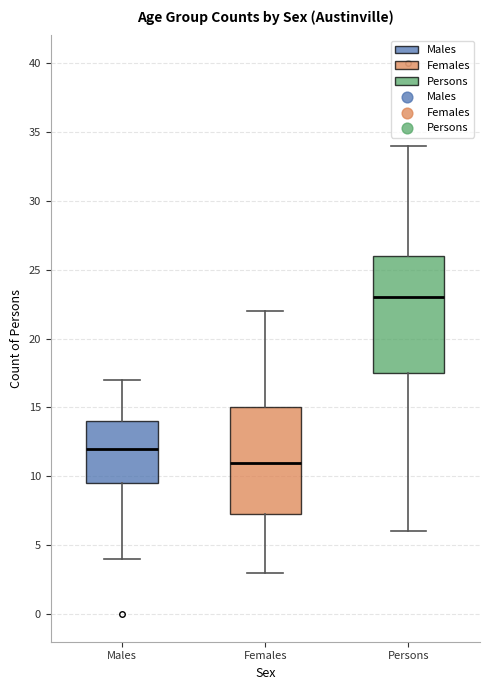

Reading left to right, transcribe this box plot: for each box, give where its median line is, the range the box spans, and where its two whiskers end, as read against the y-axis. The values are not printed on the chart, so give them approximately, as read against the axis.

Males: median 12.0, box 9.5 to 14.0, whiskers 4.0 to 17.0
Females: median 11.0, box 7.5 to 15.0, whiskers 3.0 to 22.0
Persons: median 23.0, box 17.5 to 26.0, whiskers 6.0 to 34.0